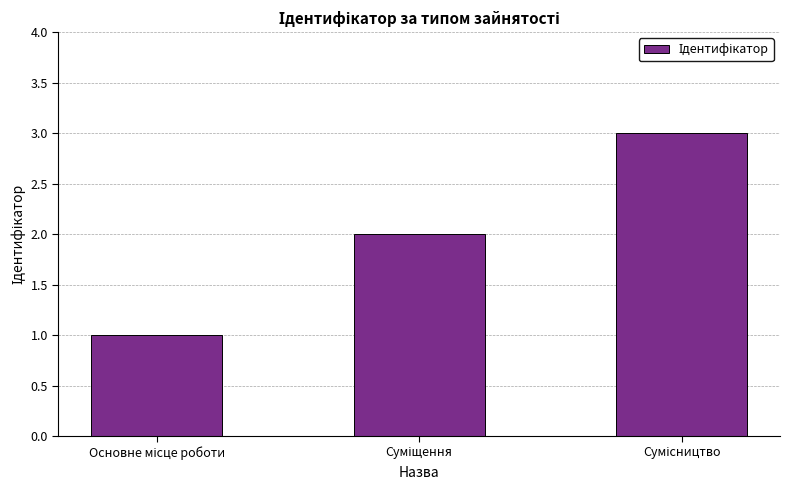

What is the average value?

2